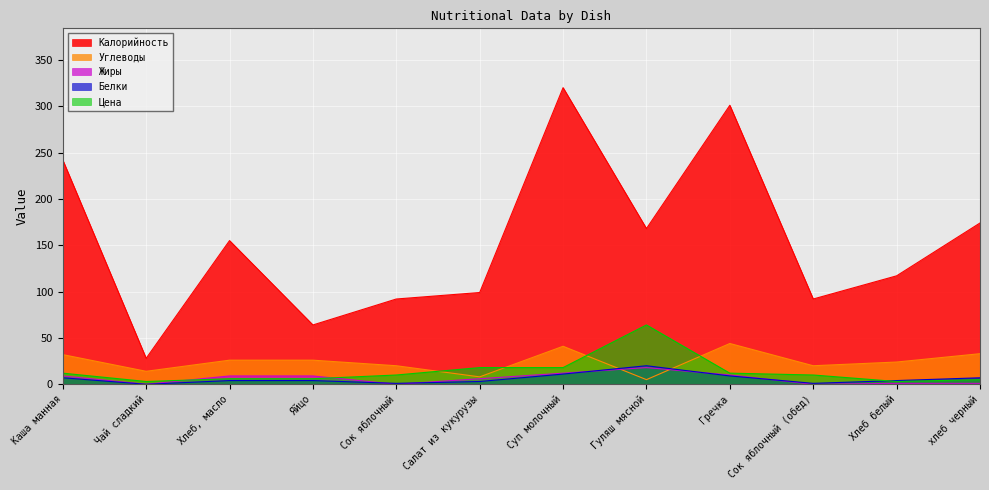

What is the label of the 7th point from the left?

Суп молочный